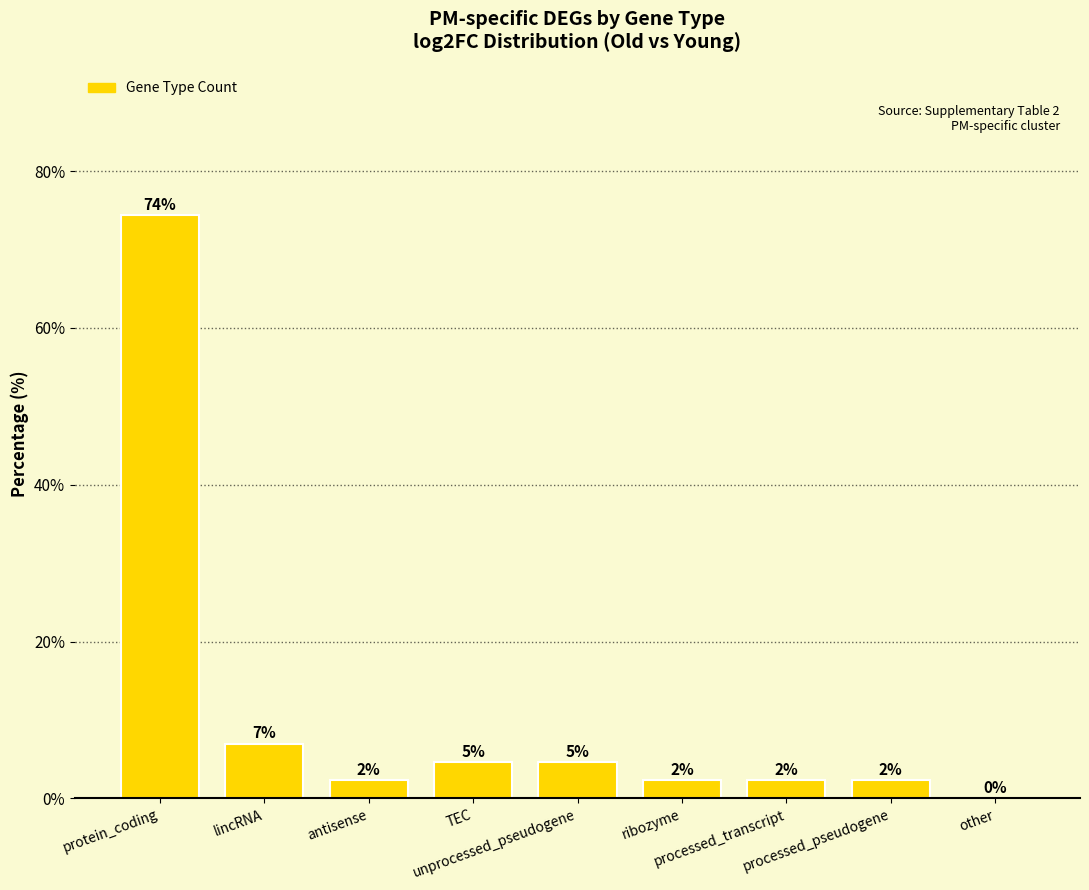

Are the bars horizontal?

No